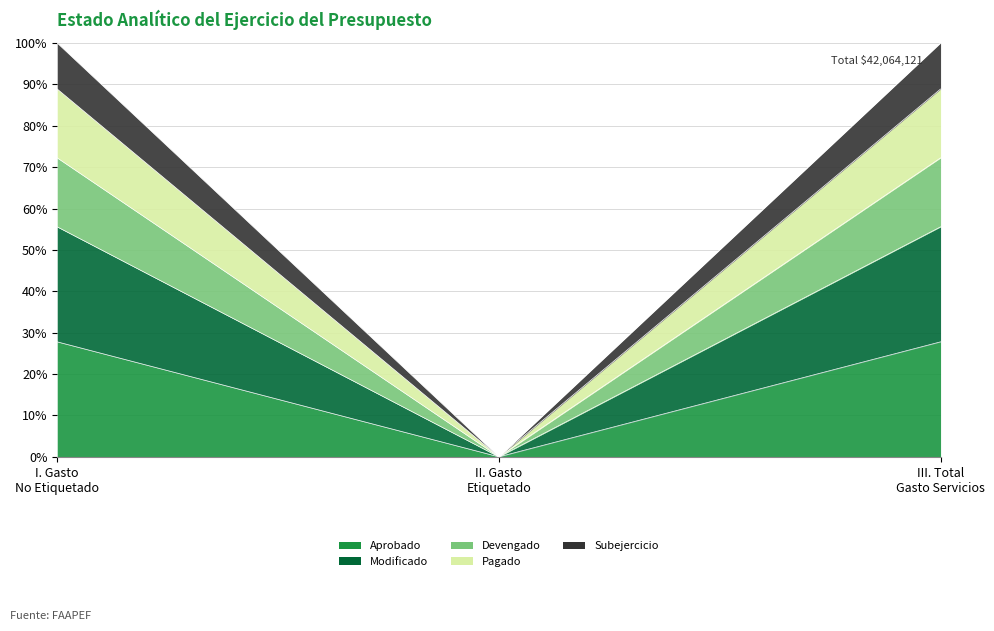

Which series changed the most between I. Gasto No Etiquetado and III. Total Gasto Servicios?

Aprobado